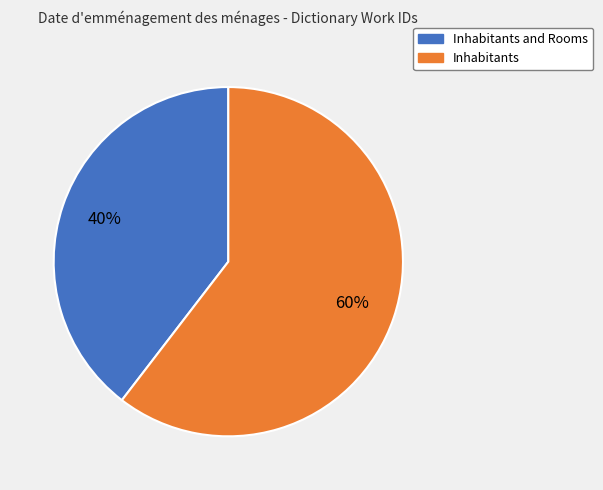

To the nearest percent, what is the average slice percentage?

50%